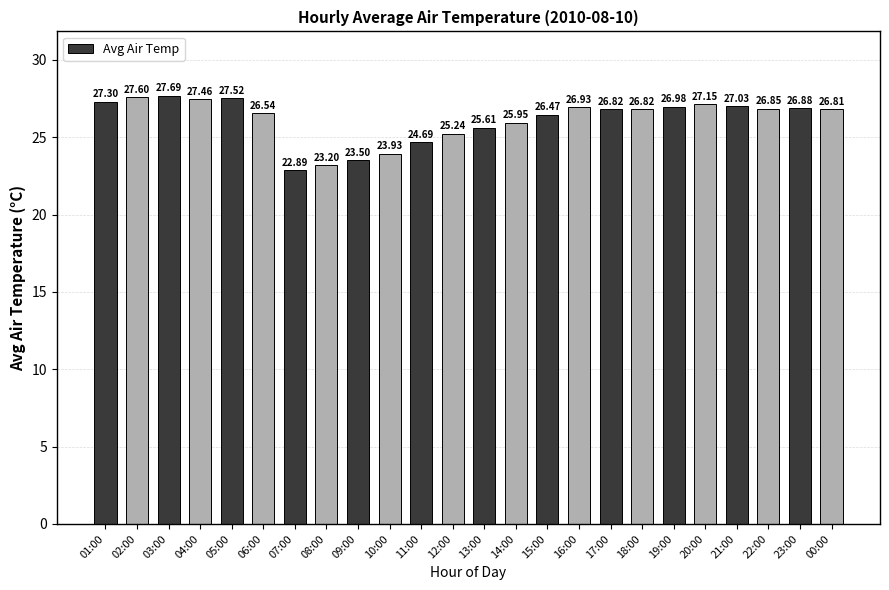

What is the change in value from 06:00 to 00:00?

+0.3